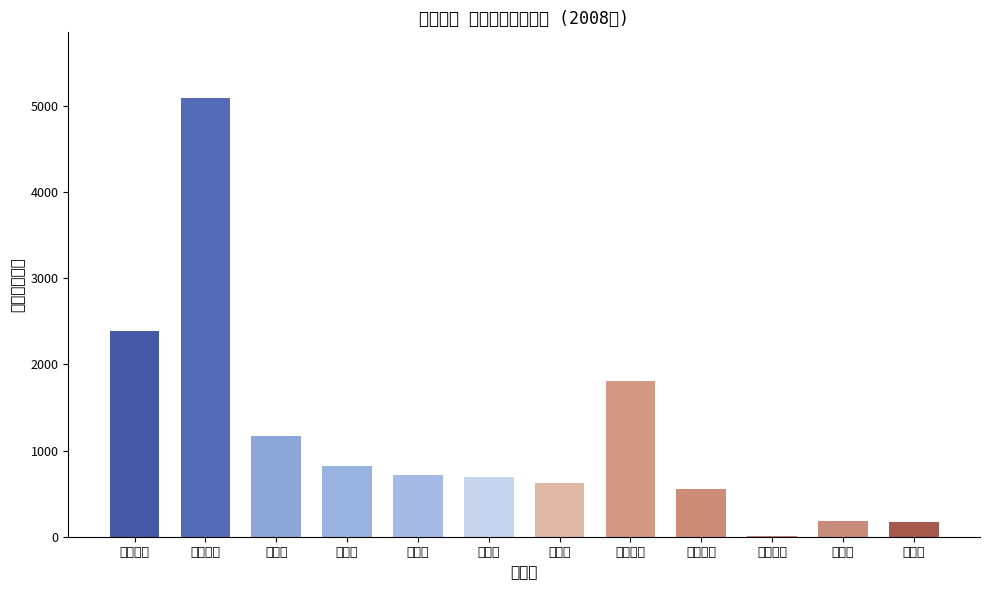

What is the average value?

1186